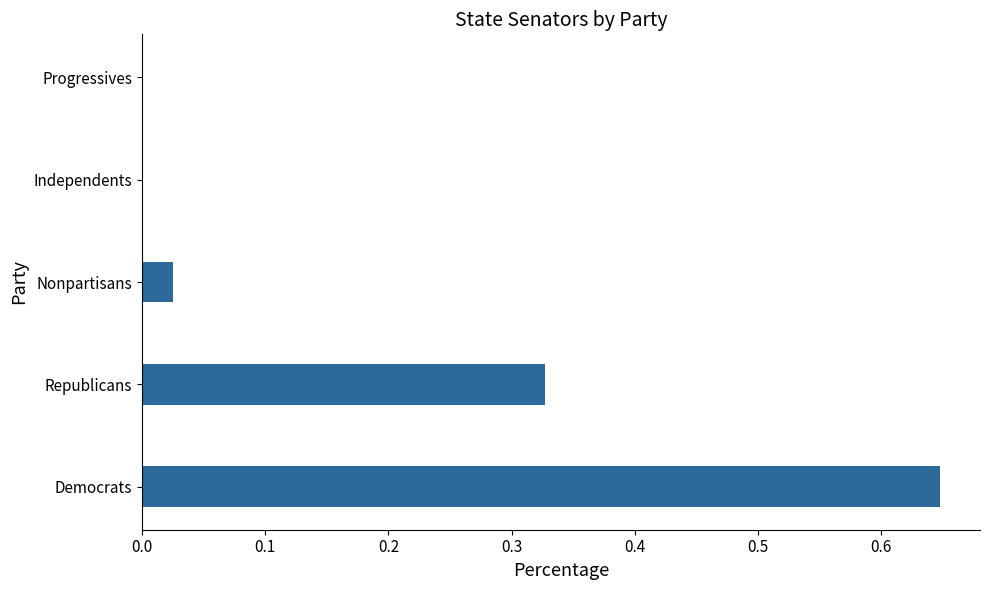

Which label corresponds to the largest value in the chart?

Democrats